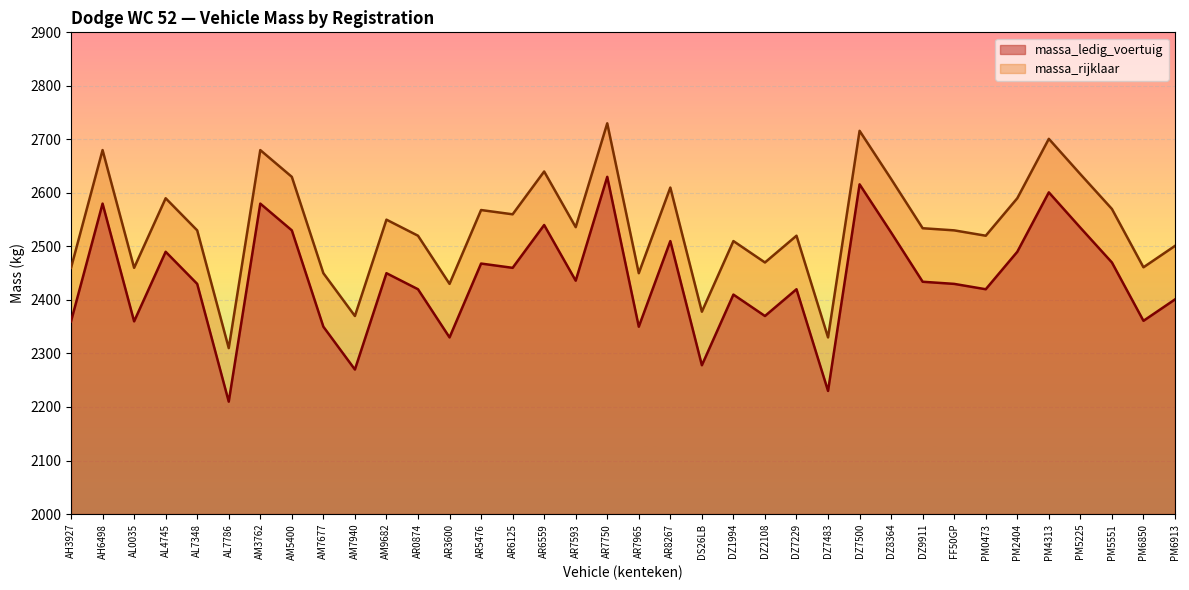

At how many categories does at least one series exceed 2434?

31